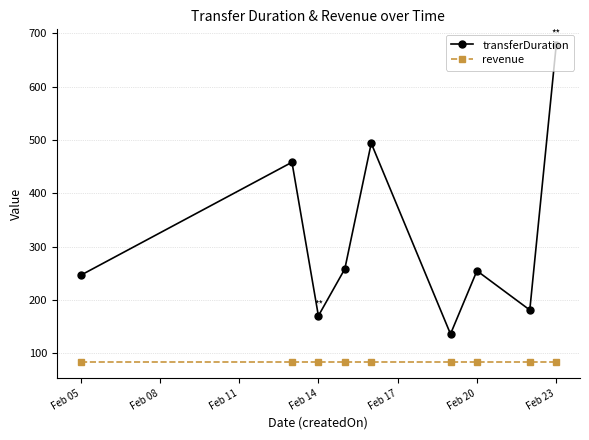

Which series has the widest spread of values?

transferDuration